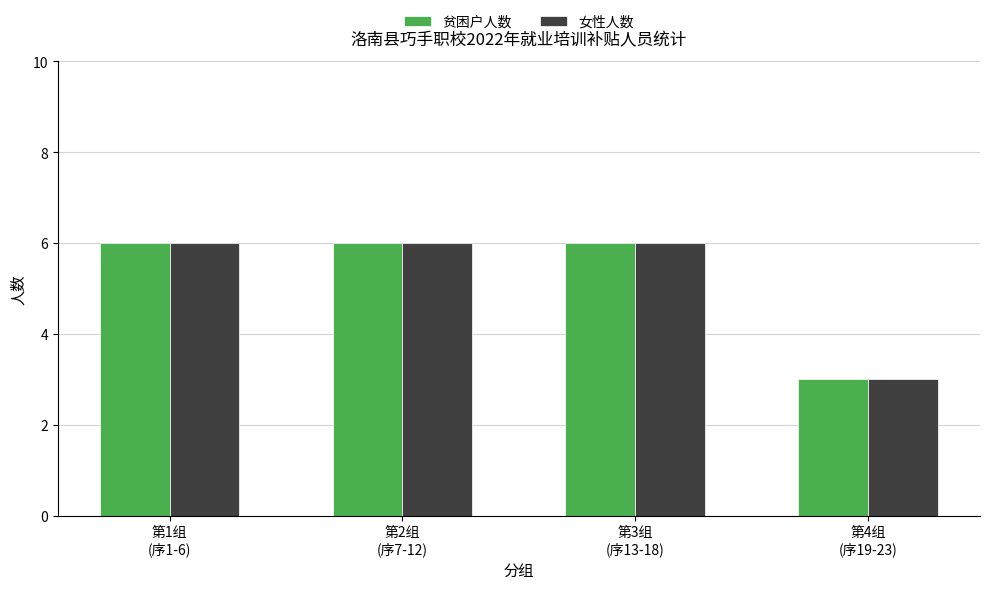

How many bars are there in each group?

2